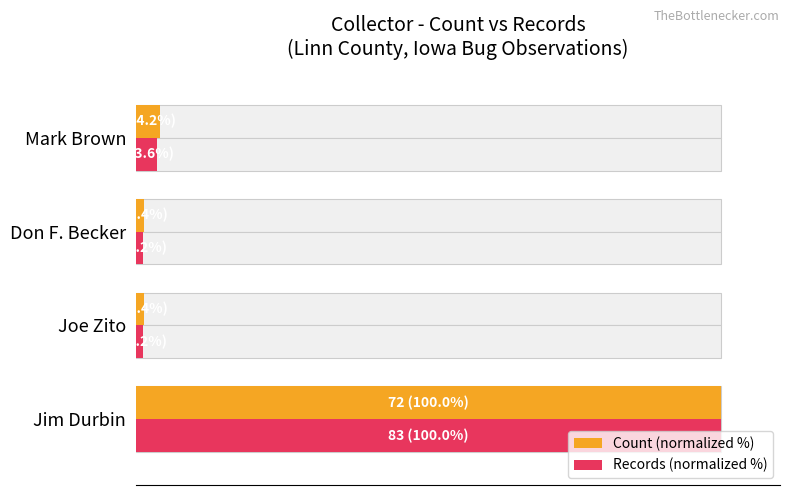

How many series are shown in this chart?

2